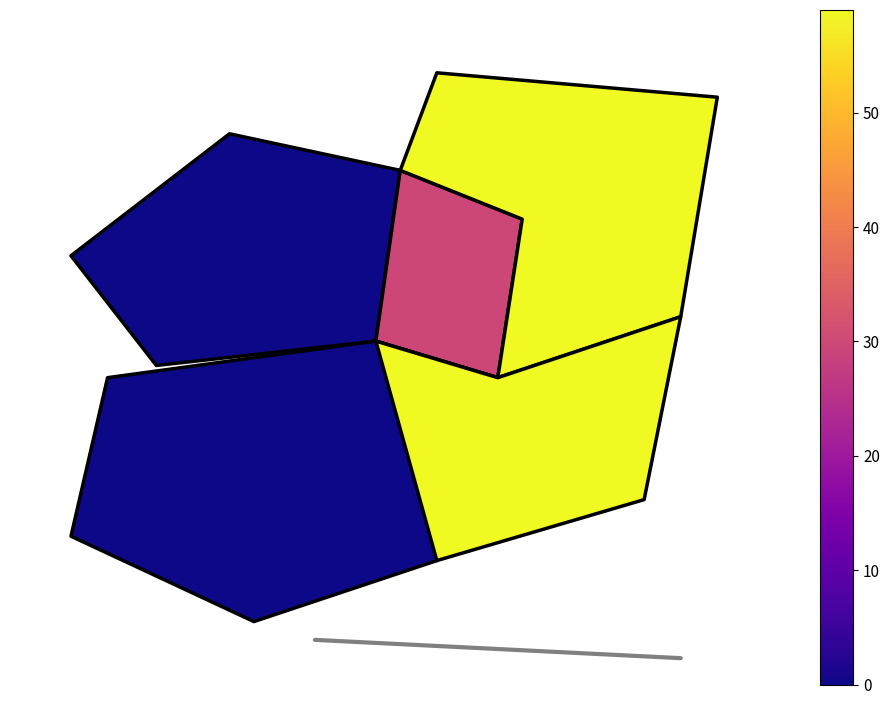

What is the smallest value displayed?

0.2